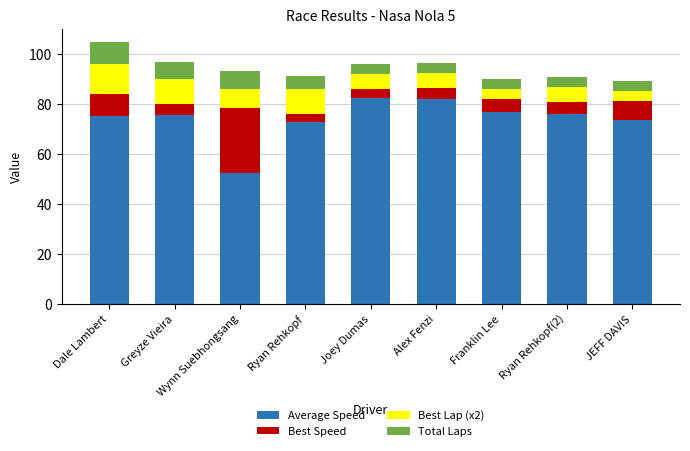

What are all the series names shown in the legend?

Average Speed, Best Speed, Best Lap (x2), Total Laps